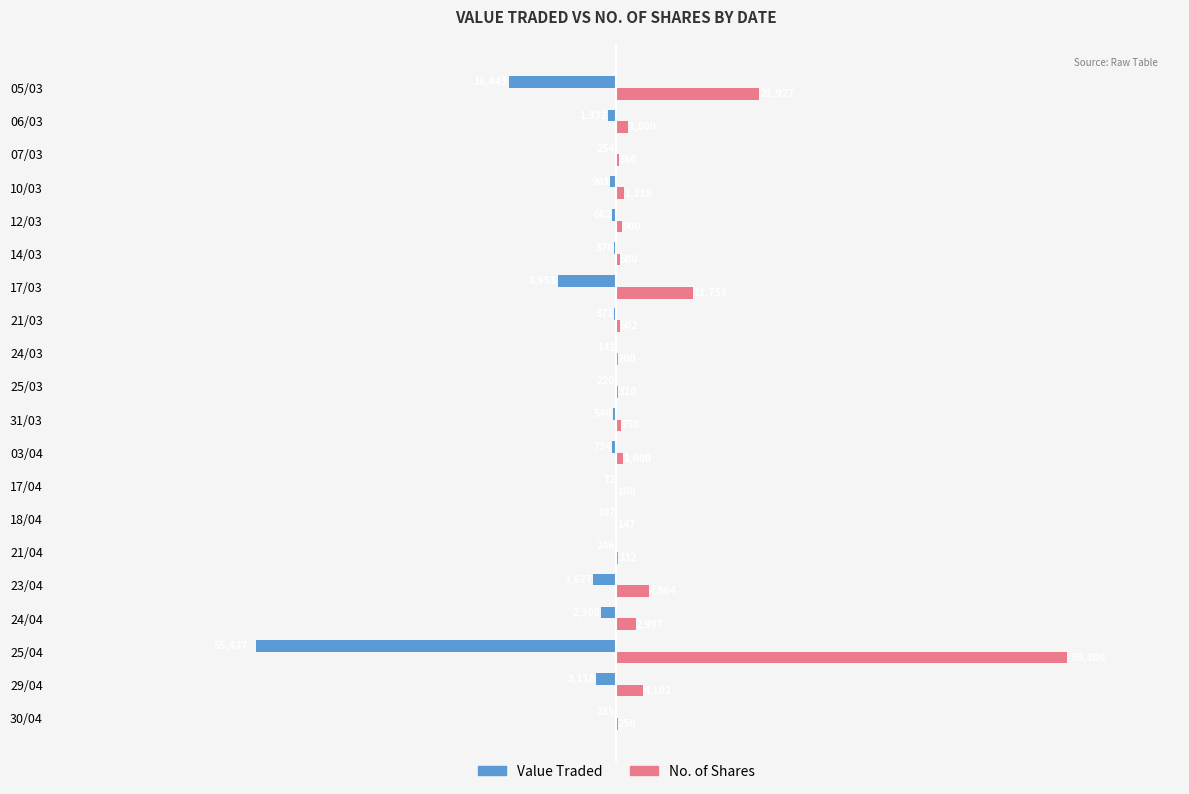

What is the maximum value for No. of Shares?

69300